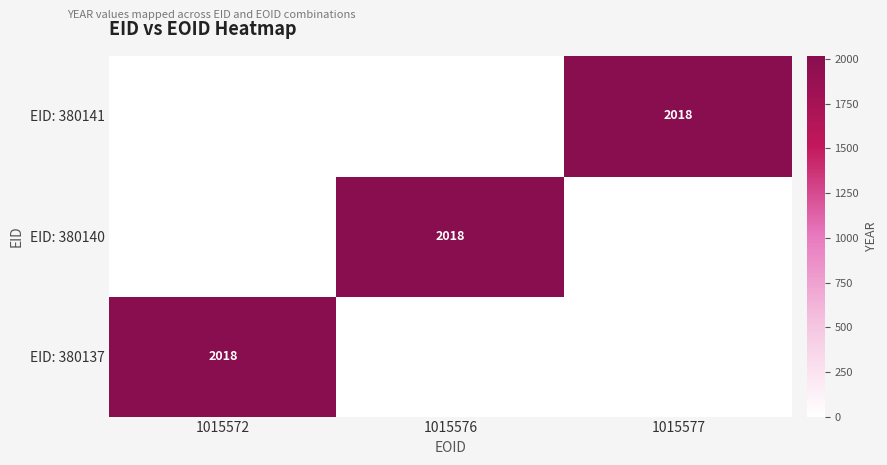

True or false: EID: 380141 has a value of 3515 at 1015577.

False